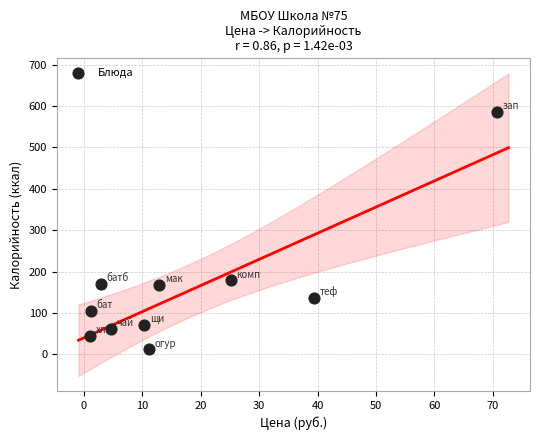

What is the range of Y values (max minus min)?

573